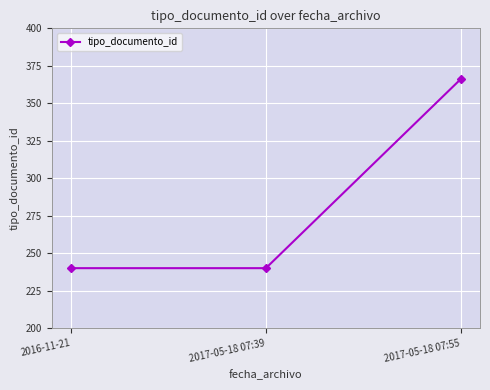

What is the label of the 2nd point from the right?

2017-05-18 07:39